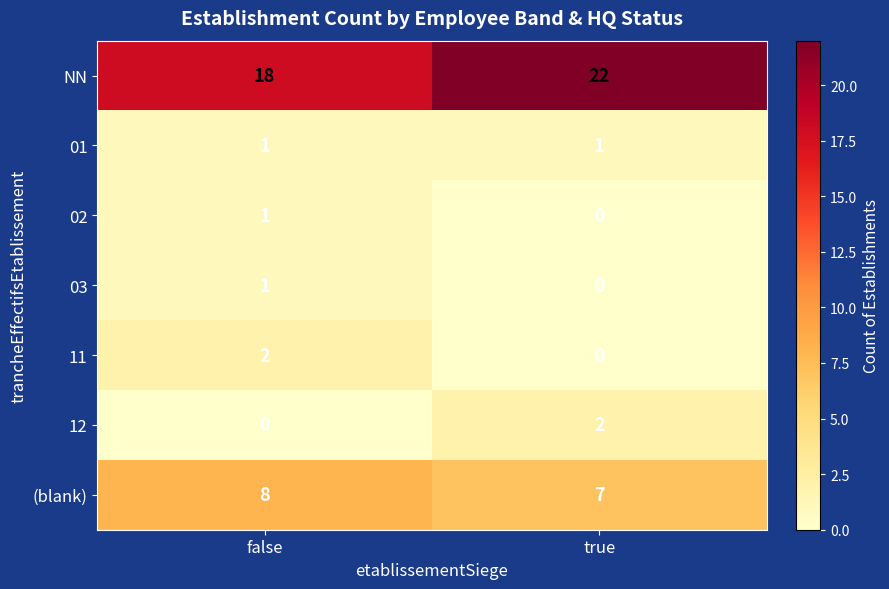

Which series changed the most between false and true?

NN